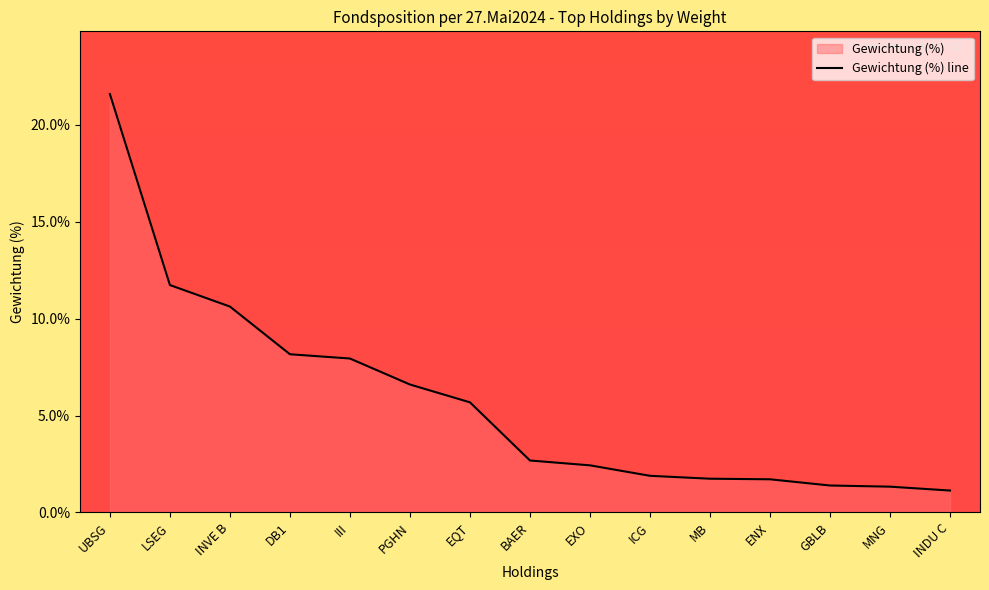

What is the average value?

5.8